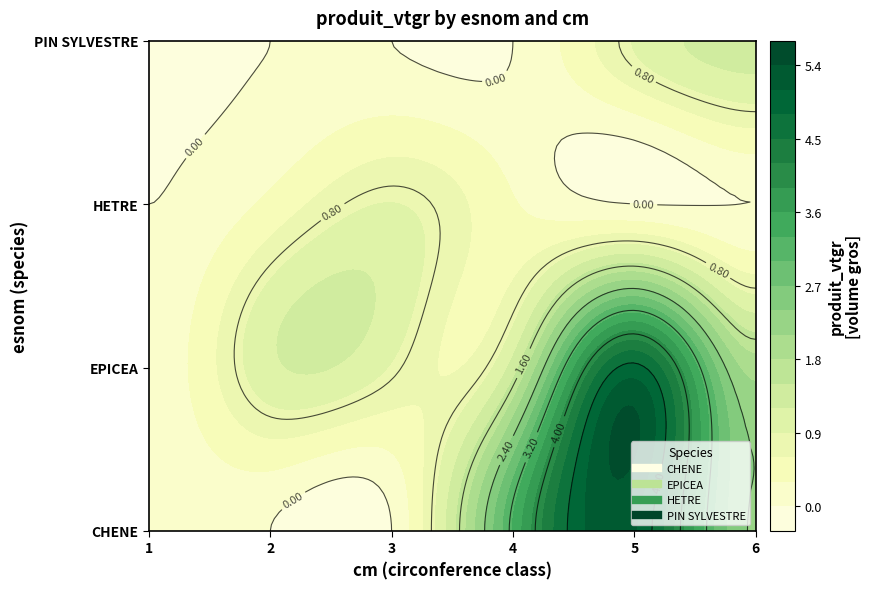

What is the approximate value of EPICEA at 4?

1.3